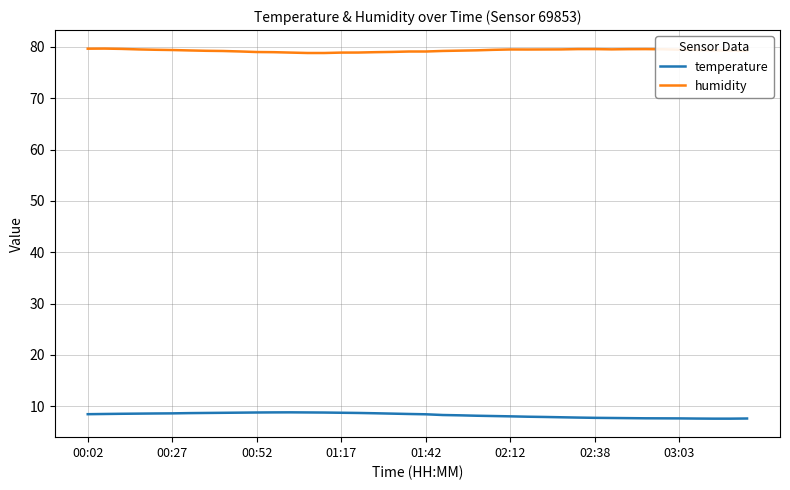

True or false: humidity and temperature intersect in this chart.

False